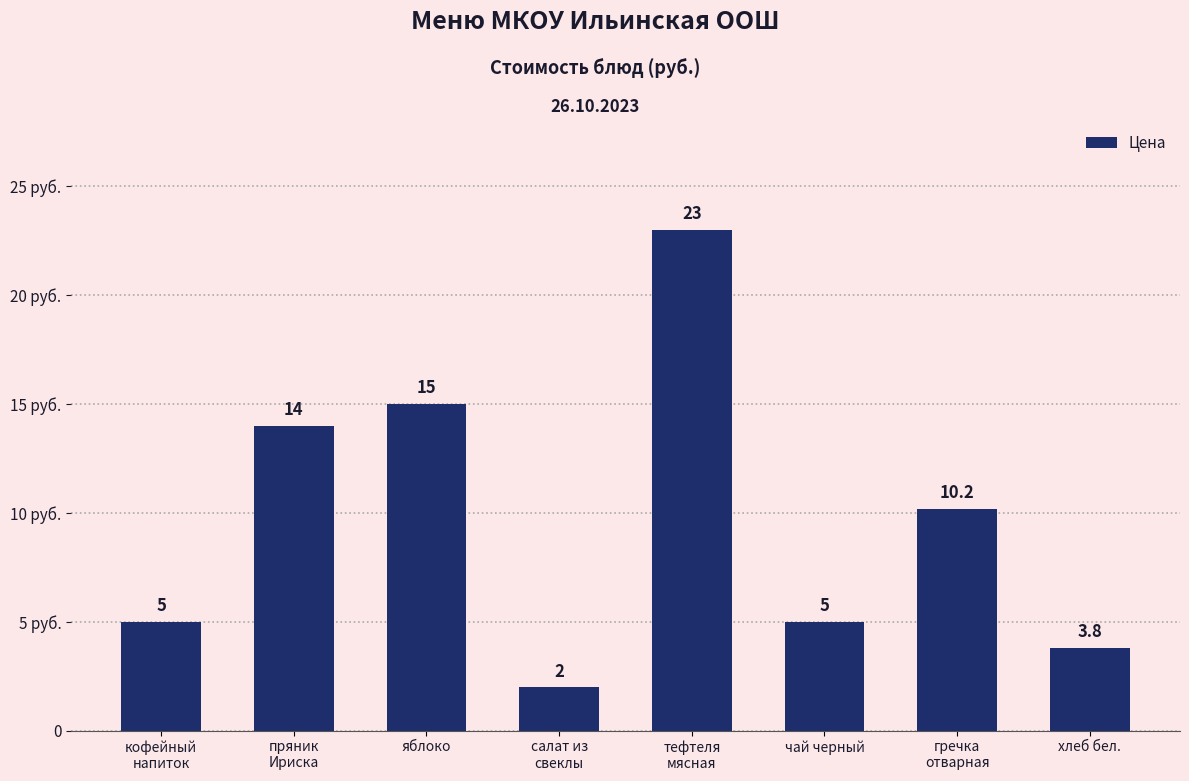

Which category has the highest value across all series?

тефтеля
мясная